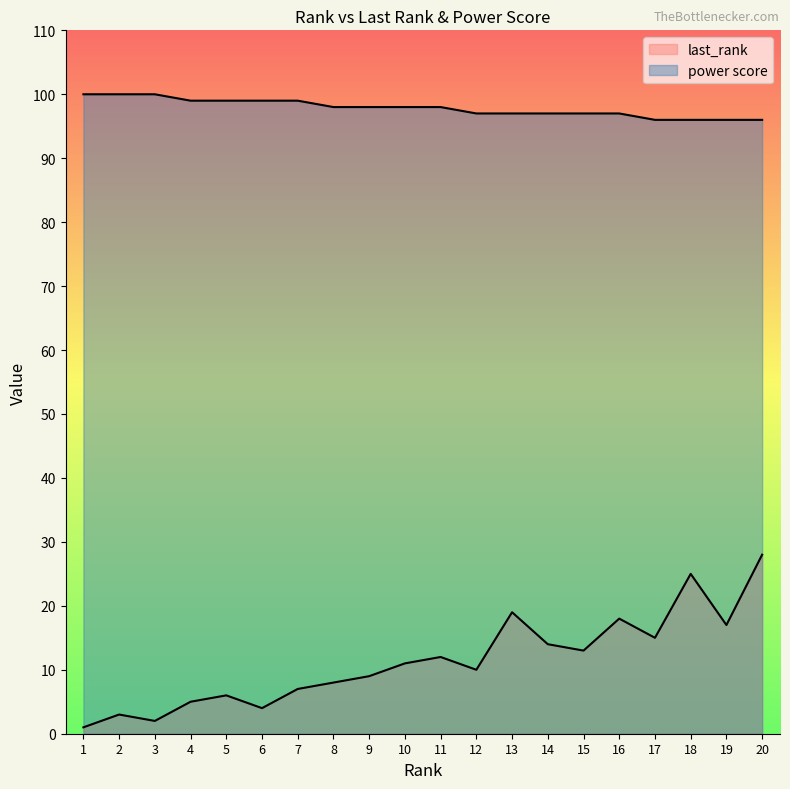

Where does the power score series first go above 98?

1